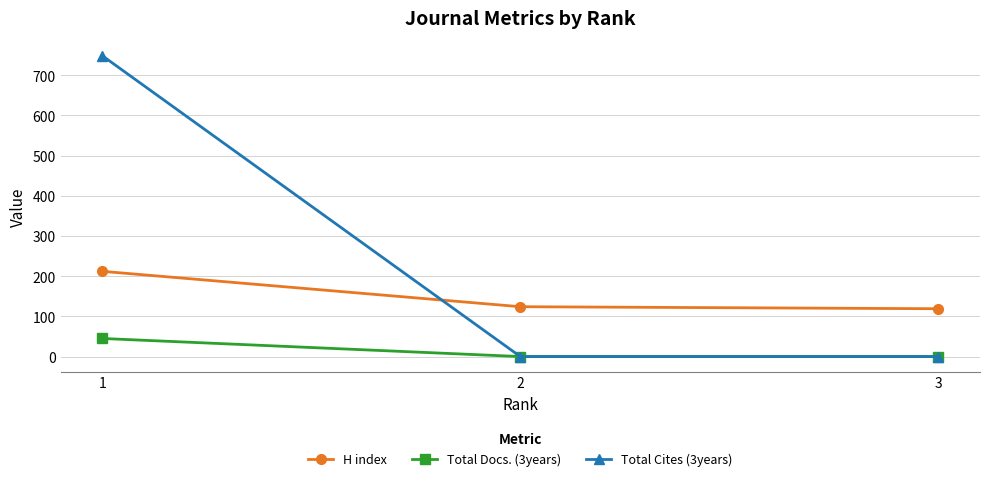

What is the total value across all series at 1?

1005